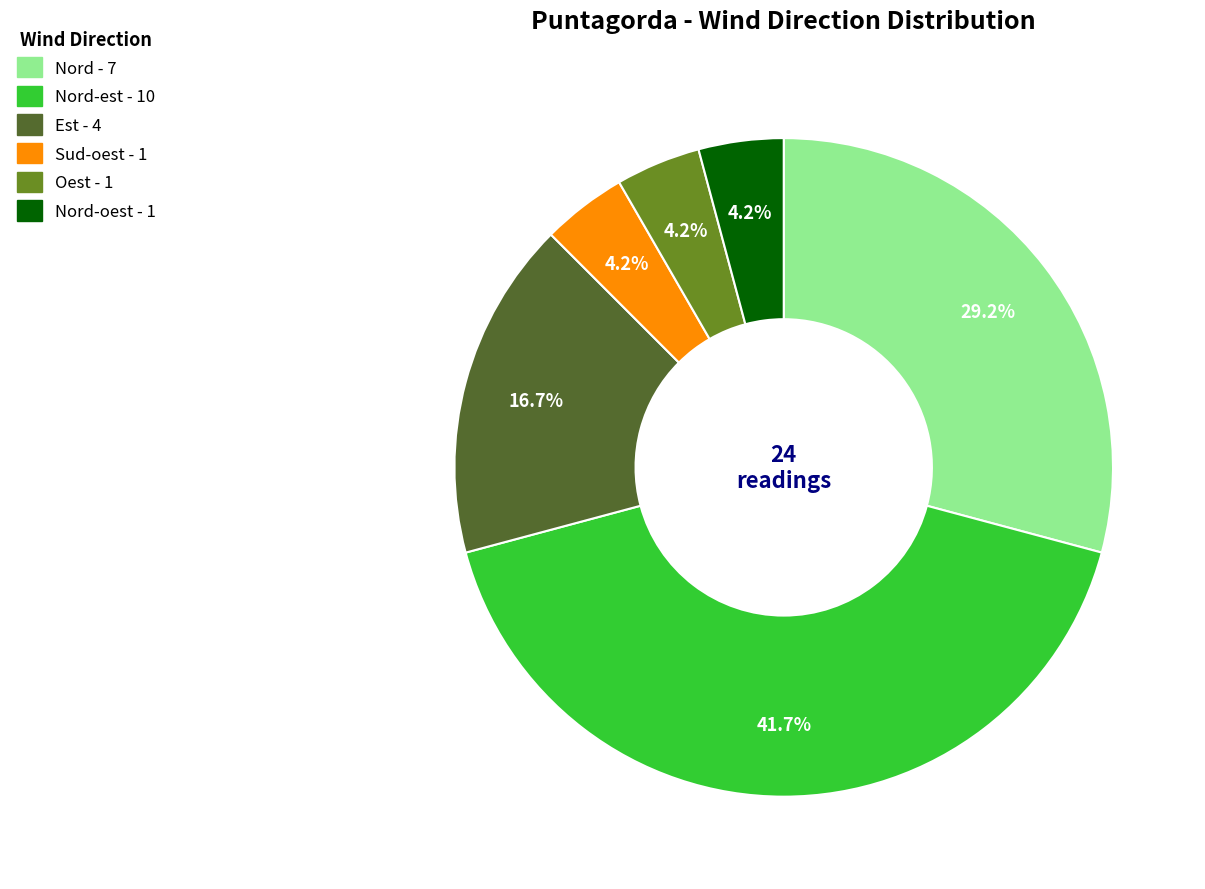

Is there any slice that represents more than half of the pie?

No